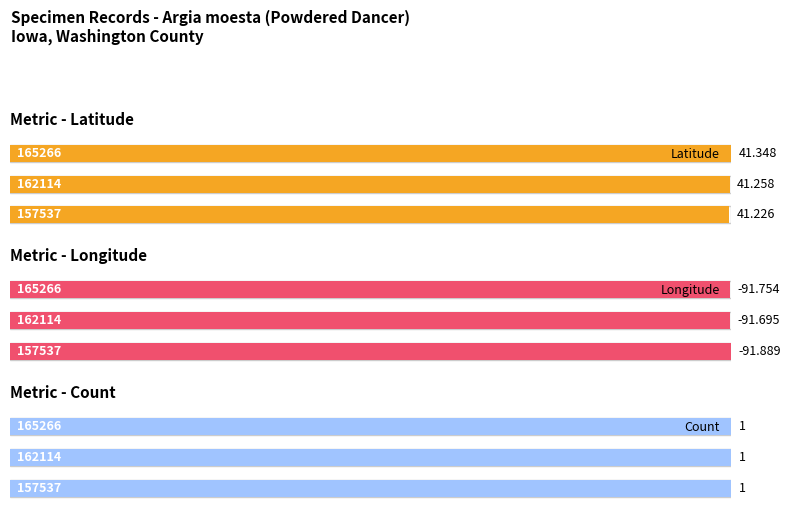

At which category is the sum across all series the highest?

165266